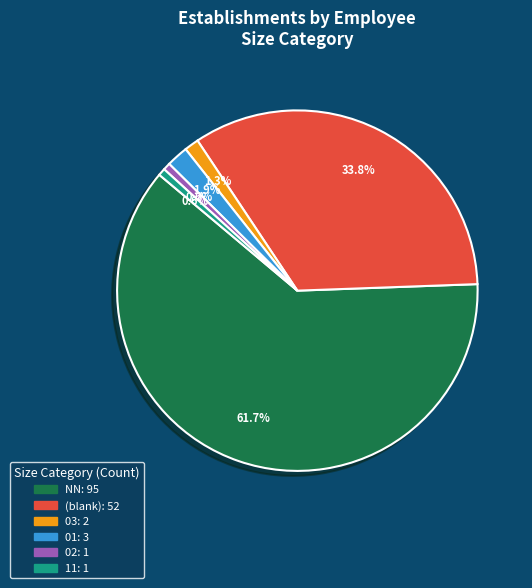

Is there a majority slice in this chart?

Yes